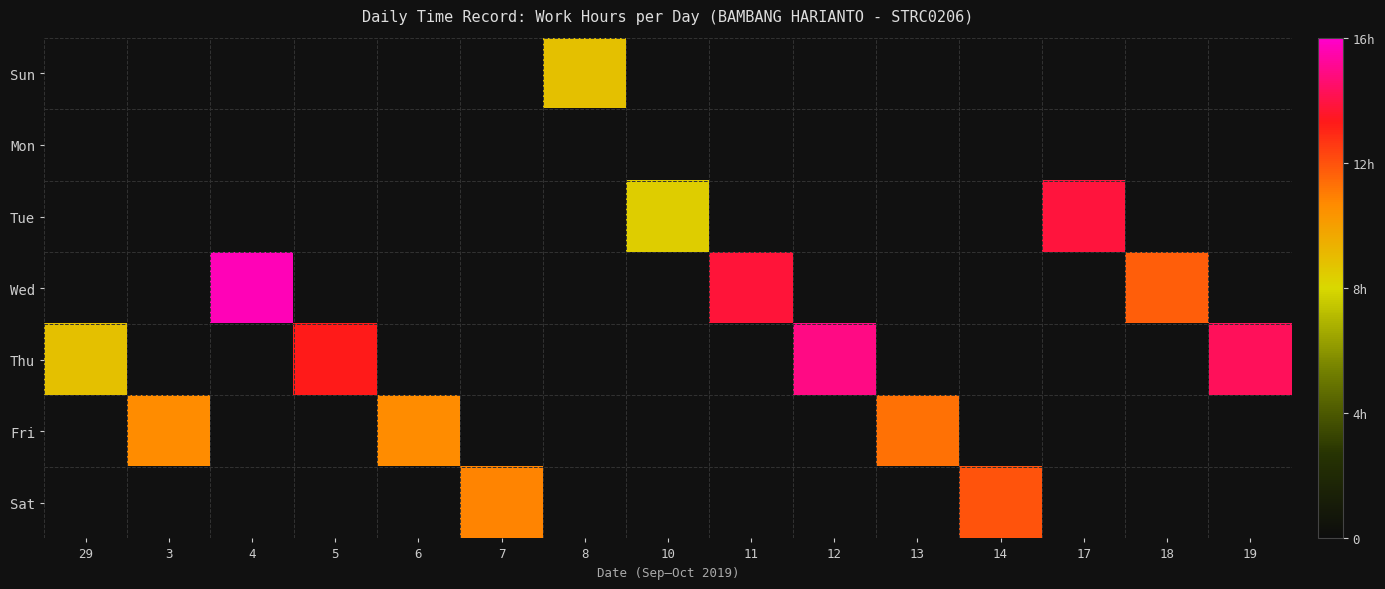

Is the value of Fri at 11 greater than the value of Sat at 4?

No